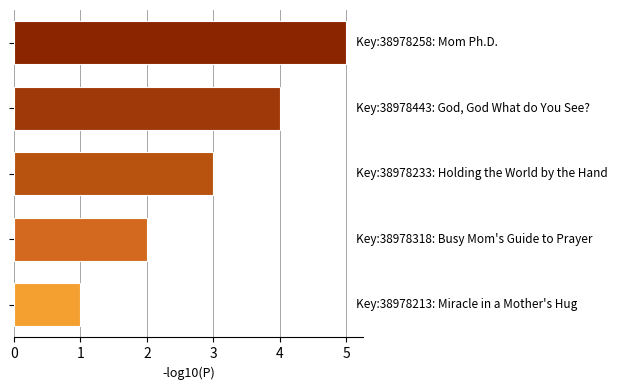

What is the maximum value shown in the chart?

5